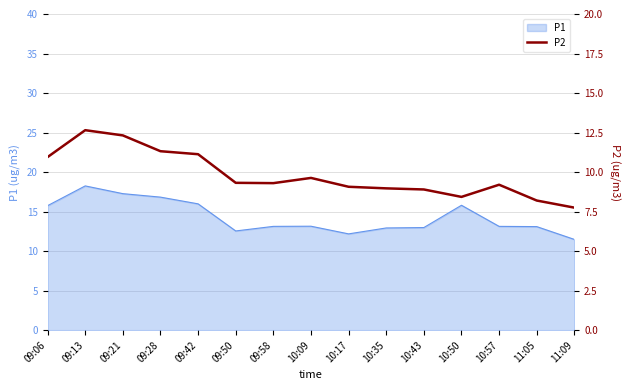

True or false: the data has more than 2 interior local peaks.

True